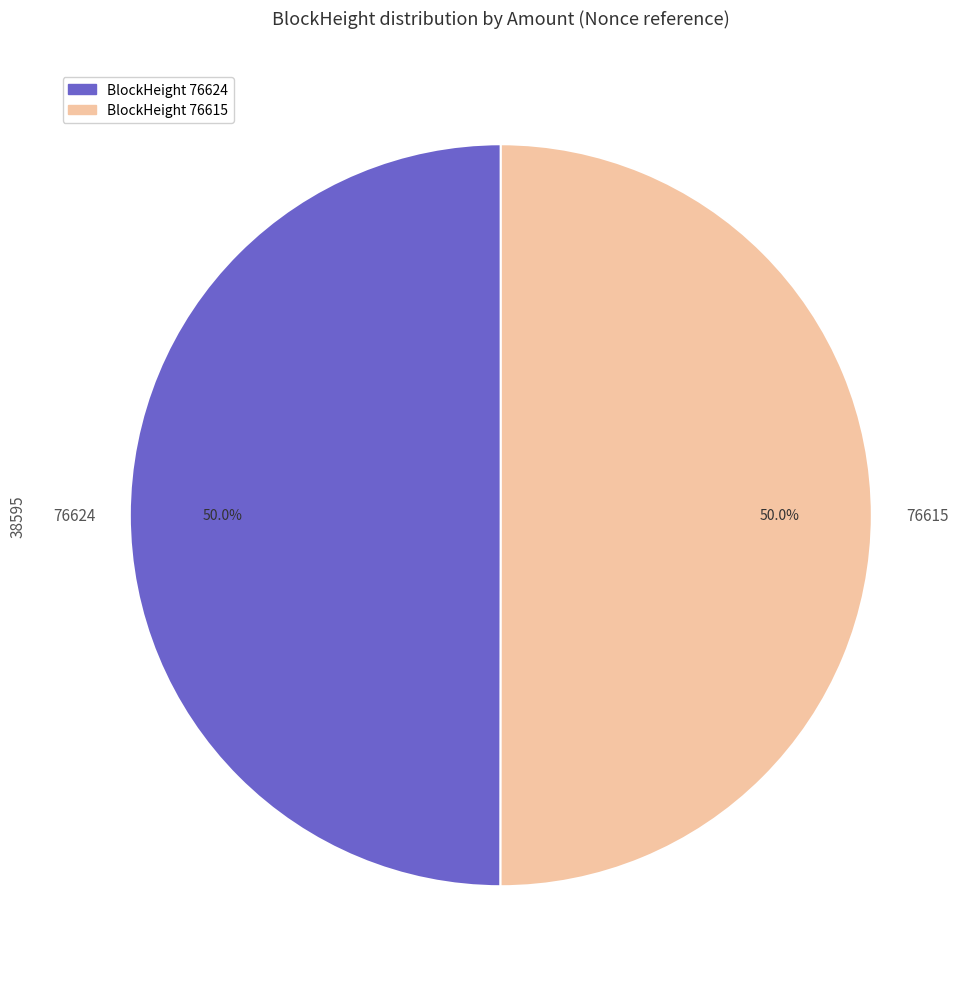

To the nearest percent, what is the combined percentage of 76624 and 76615?

100%